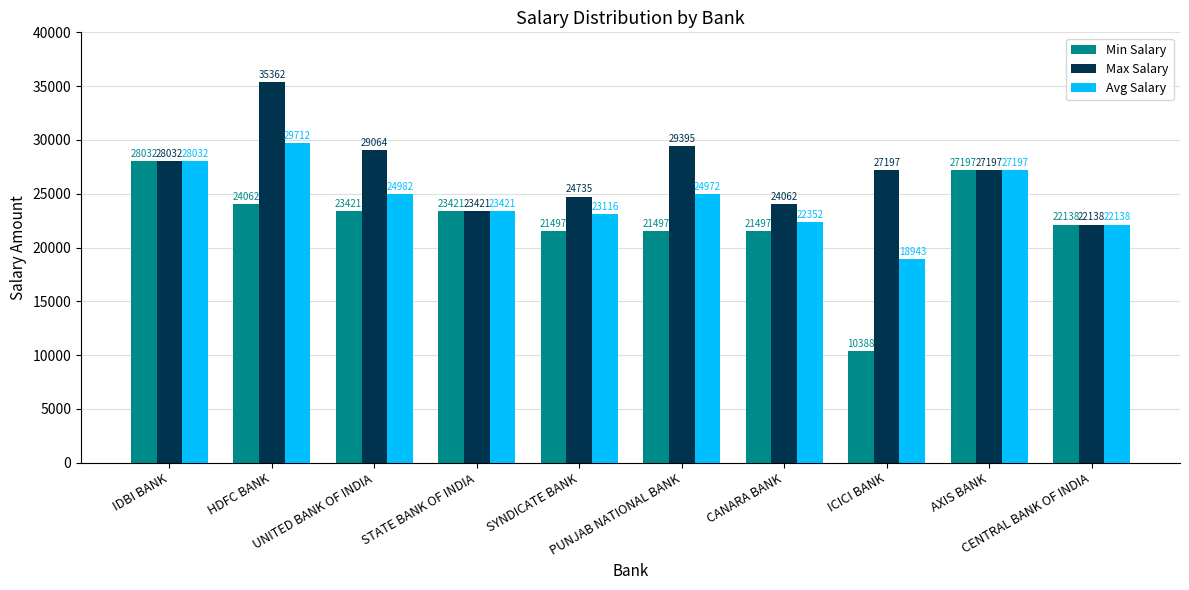

Which category has the lowest value in the Avg Salary series?

ICICI BANK